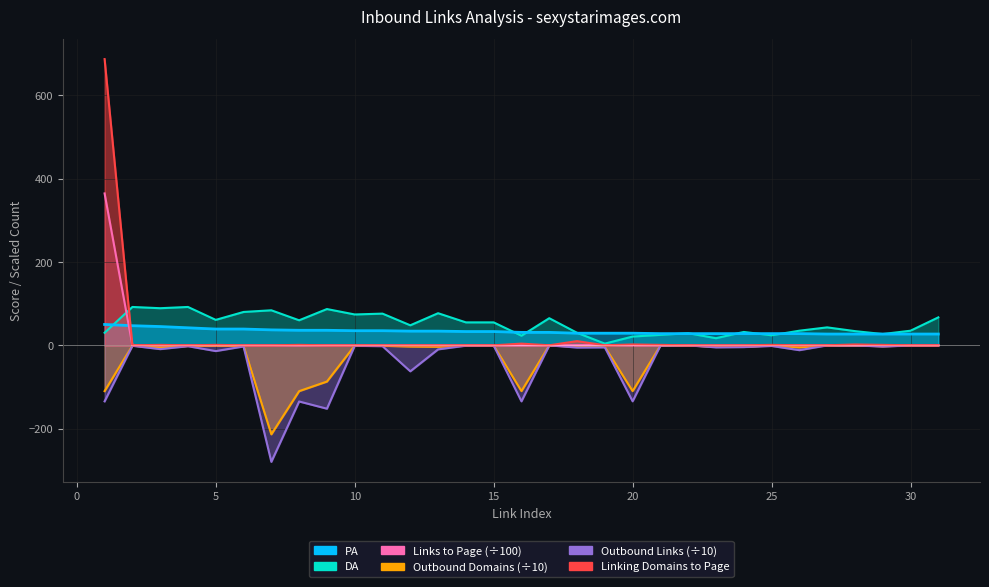

Reading right to left, list all the values displayed in this chart.

PA: 27.0	27.0	27.0	27.0	27.0	28.0	28.0	28.0	28.0	28.0	28.0	29.0	29.0	29.0	31.0	31.0	33.0	33.0	34.0	34.0	35.0	35.0	36.0	36.0	37.0	39.0	39.0	42.0	45.0	47.0	50.0
DA: 67.0	35.0	27.0	34.0	43.0	35.0	24.0	32.0	17.0	29.0	25.0	21.0	4.0	30.0	65.0	23.0	55.0	55.0	77.0	48.0	76.0	74.0	87.0	60.0	84.0	80.0	61.0	92.0	89.0	92.0	30.0
Links to Page: 0.0	0.0	0.1	0.1	0.0	0.0	0.0	0.0	0.0	0.0	0.1	0.1	0.8	0.4	0.0	0.1	0.0	0.0	0.0	0.0	0.0	0.1	0.0	0.0	0.0	0.0	0.0	0.1	0.0	0.0	364.5
Outbound Domains from Page: -0.2	-0.3	-2.3	-0.2	-0.2	-5.1	-0.2	-3.8	-3.9	-0.1	-0.5	-110.0	-3.7	-3.5	-0.2	-110.0	-0.4	-0.7	-3.6	-3.0	-1.2	-0.8	-87.1	-110.1	-213.8	-1.7	-0.8	-1.5	-5.9	-0.8	-110.0
Outbound Links from Page: -0.3	-0.4	-3.0	-0.2	-0.2	-11.7	-1.6	-4.3	-4.9	-0.2	-0.6	-134.5	-5.0	-5.4	-0.2	-134.6	-0.5	-0.9	-9.8	-62.5	-2.1	-1.3	-152.2	-134.9	-279.8	-2.8	-13.9	-2.2	-9.2	-1.2	-134.6
Linking Domains to Page: 0.0	0.0	1.0	2.0	0.0	0.0	1.0	0.0	0.0	0.0	1.0	2.0	0.0	10.0	0.0	4.0	0.0	0.0	0.0	0.0	0.0	0.0	0.0	1.0	0.0	0.0	1.0	0.0	1.0	0.0	687.0